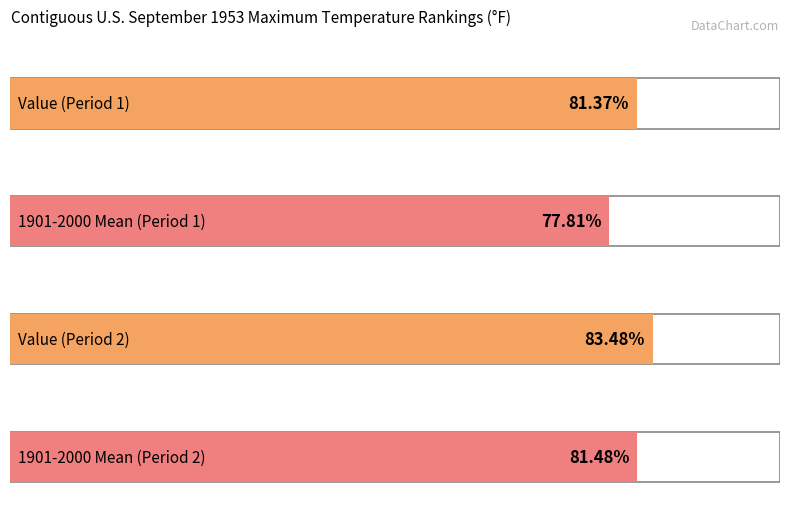

The 1901-2000 Mean series shows 116.7 at 3. True or false?

False